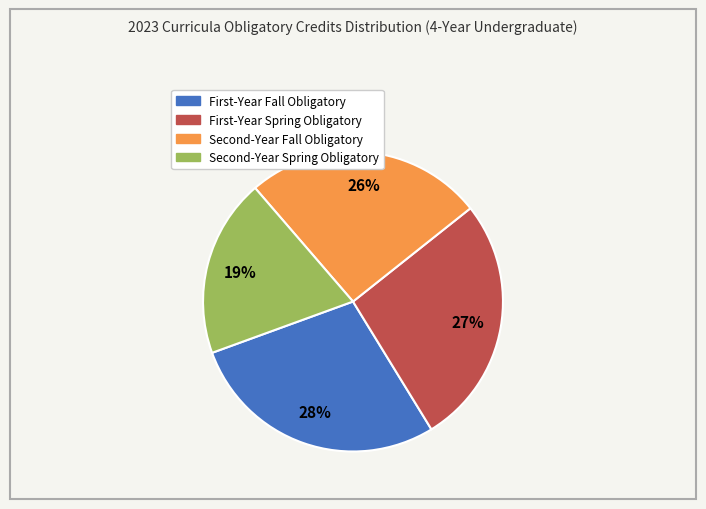

Is there any slice that represents more than half of the pie?

No